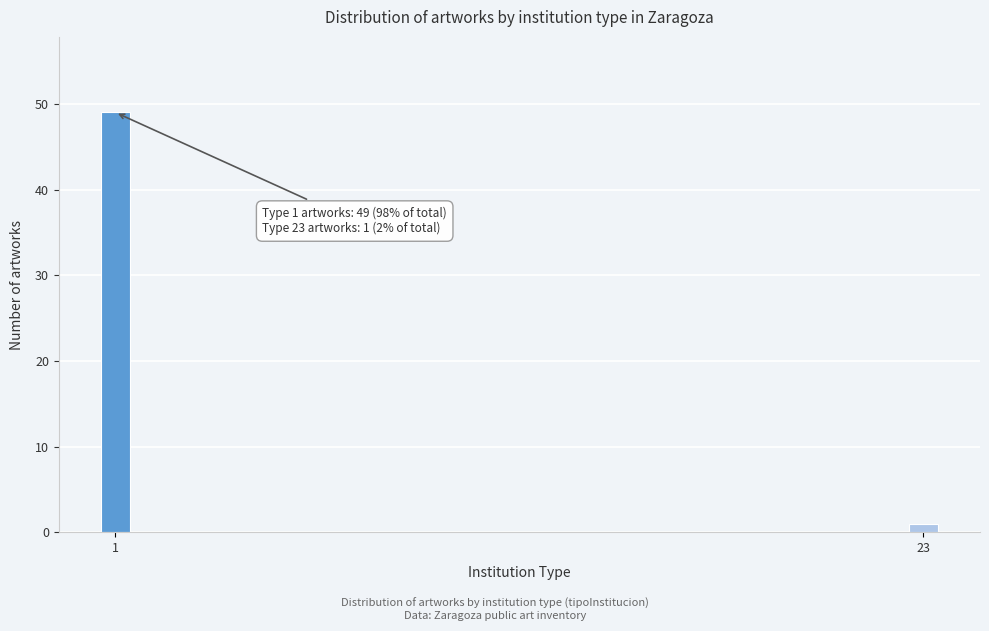

Reading right to left, transcribe all the data shown in this chart.

1	49